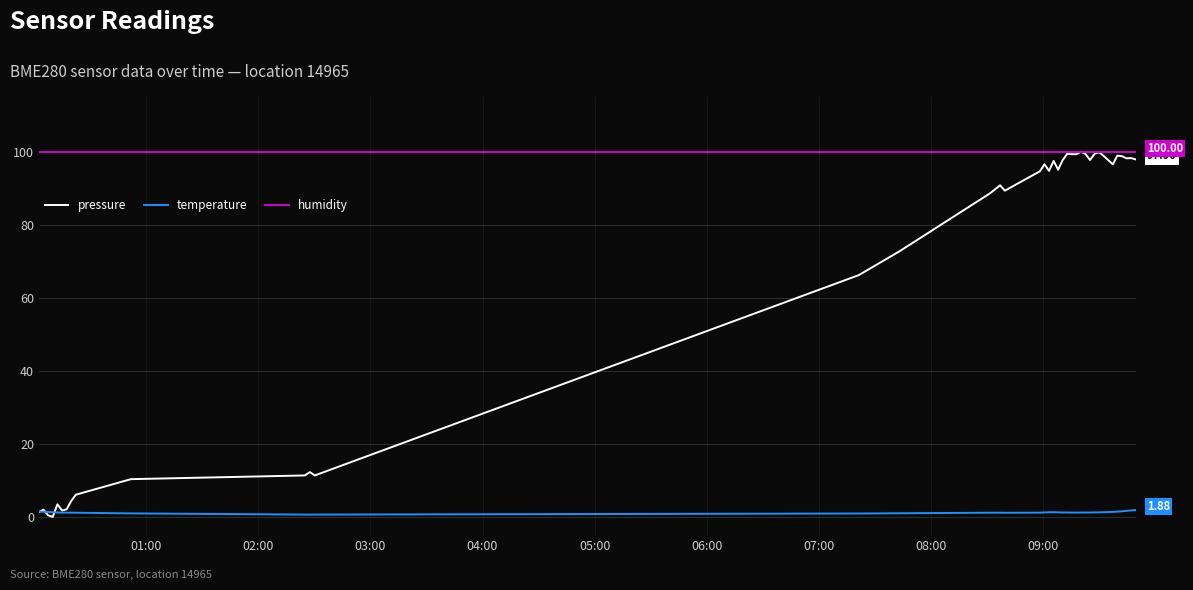

What is the difference between the maximum and minimum values in the pressure series?

100.0